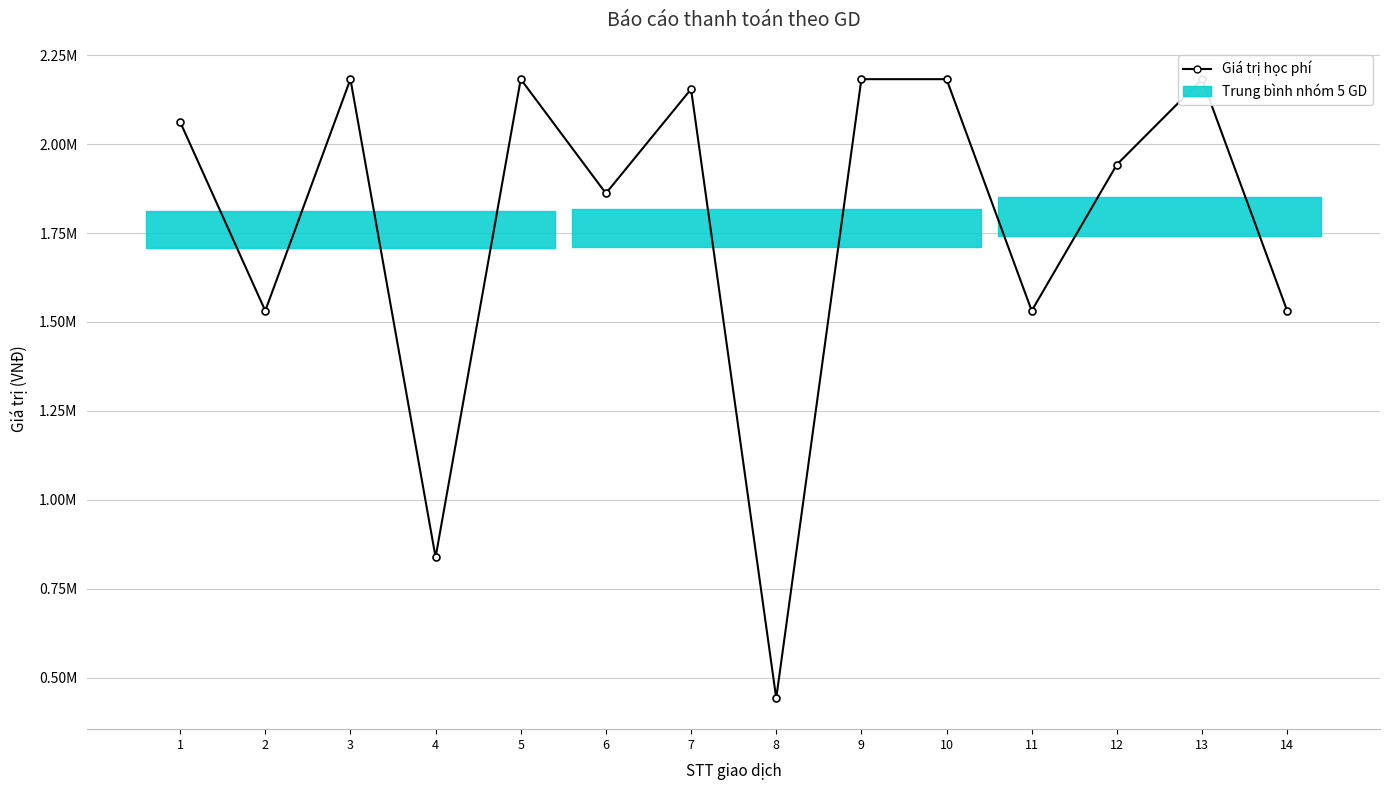

True or false: the data shows 2182500 at 3.

True